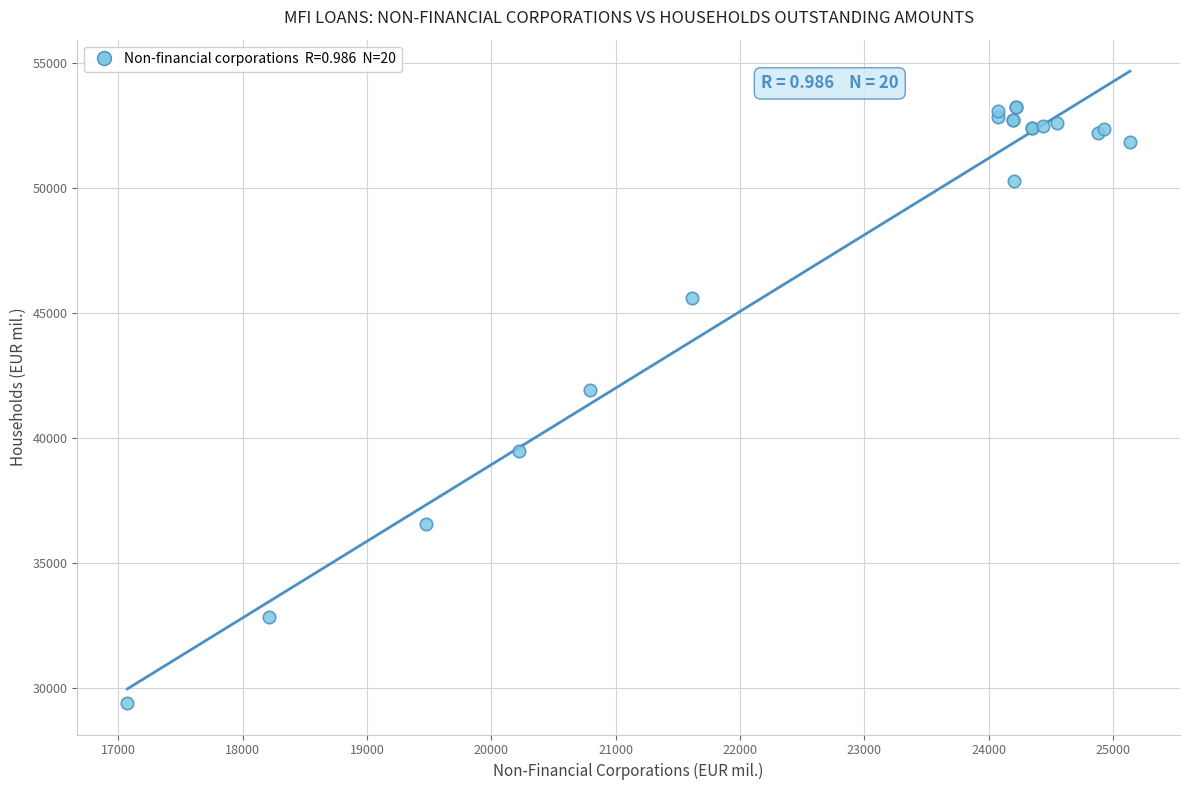

What Y value in the scatter plot is closest to 41305?

41911.8